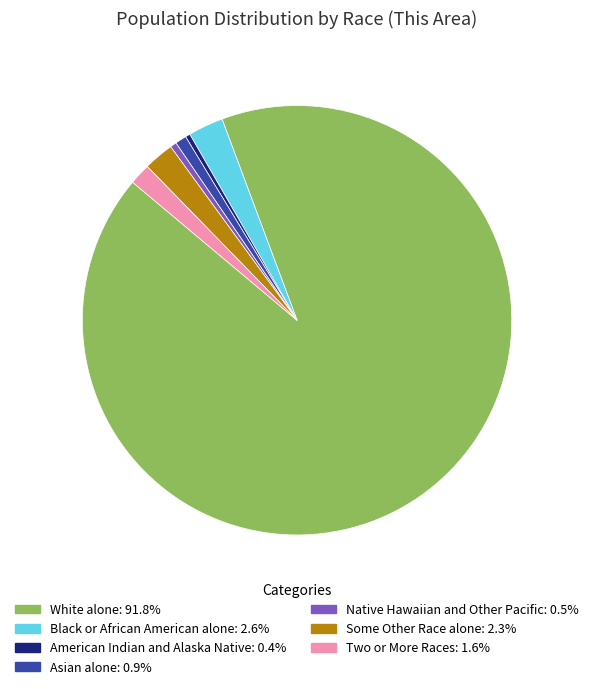

Is there any slice that represents more than half of the pie?

Yes